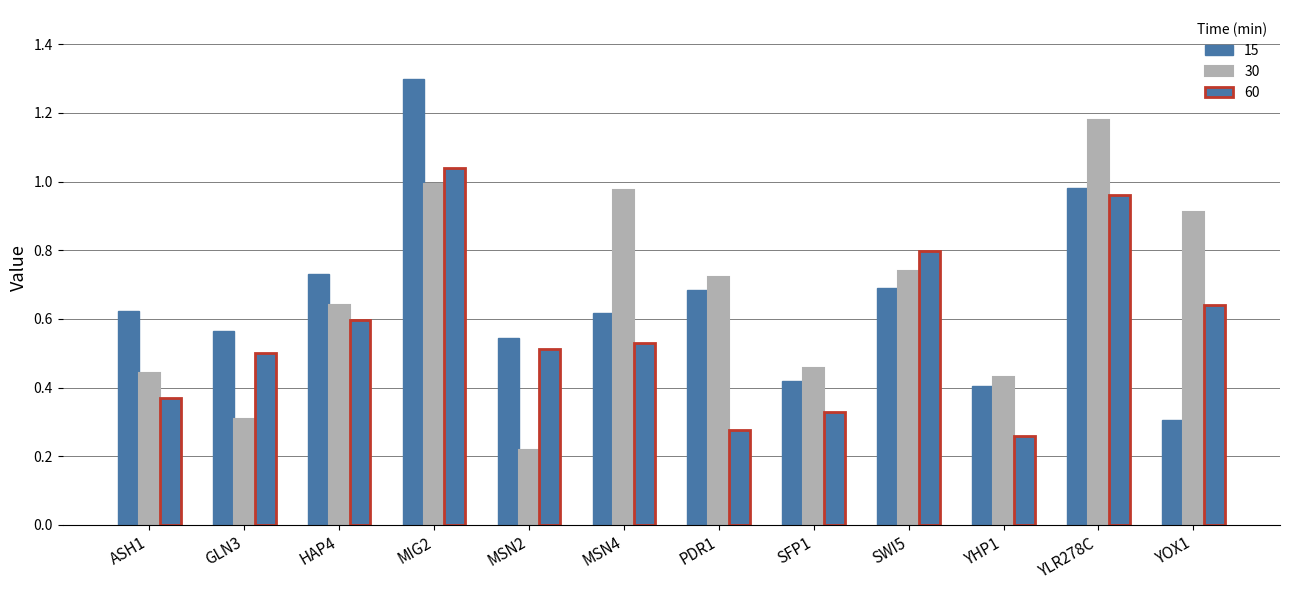

How many bars are there in total?

36